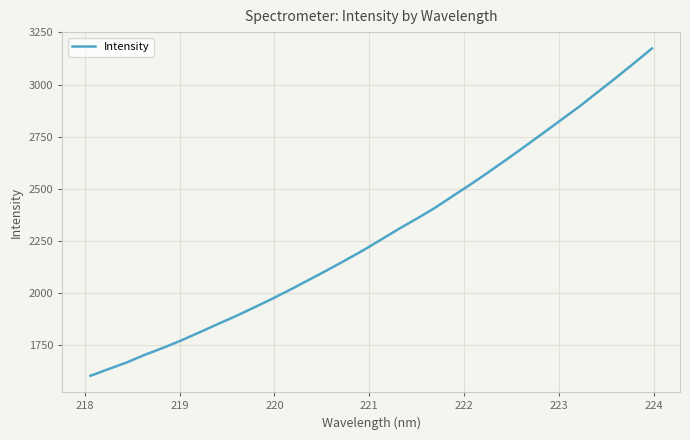

What is the minimum value shown in the chart?

1600.4